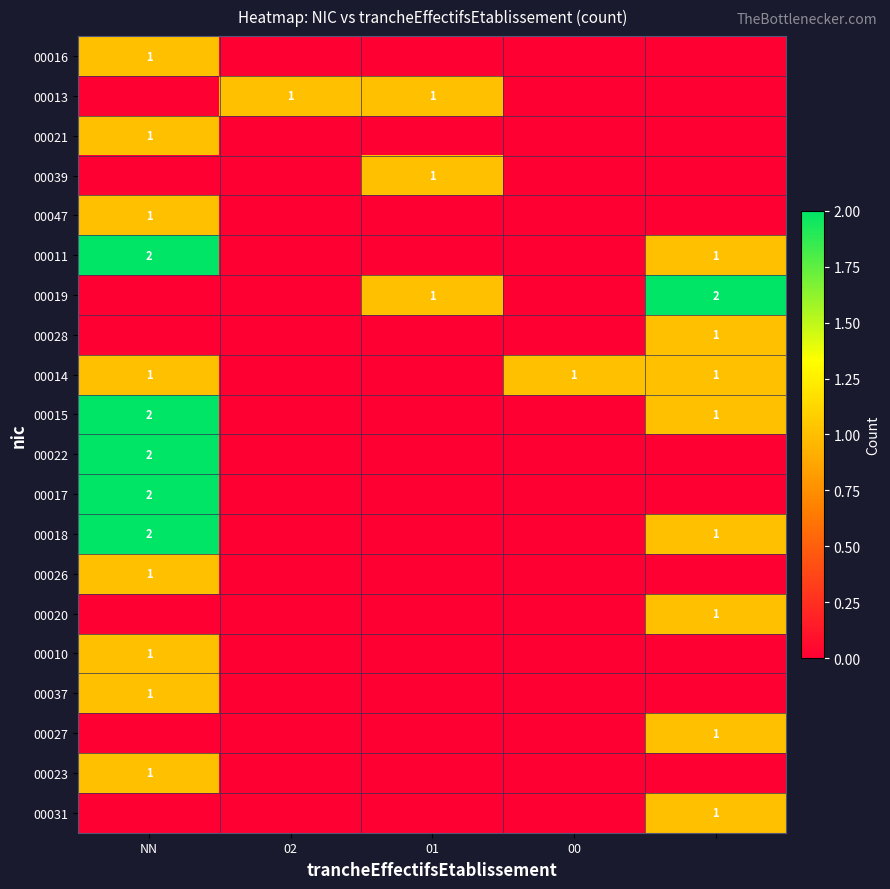

What is the spread (max minus min) of values at NN?

2